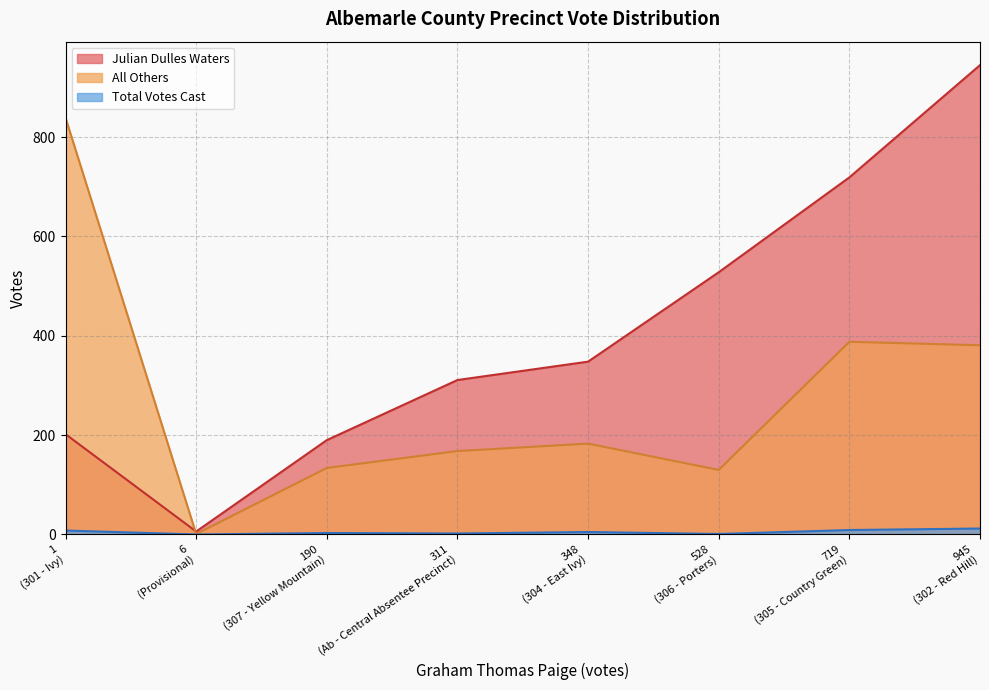

What are all the series names shown in the legend?

Julian Dulles Waters, All Others, Total Votes Cast